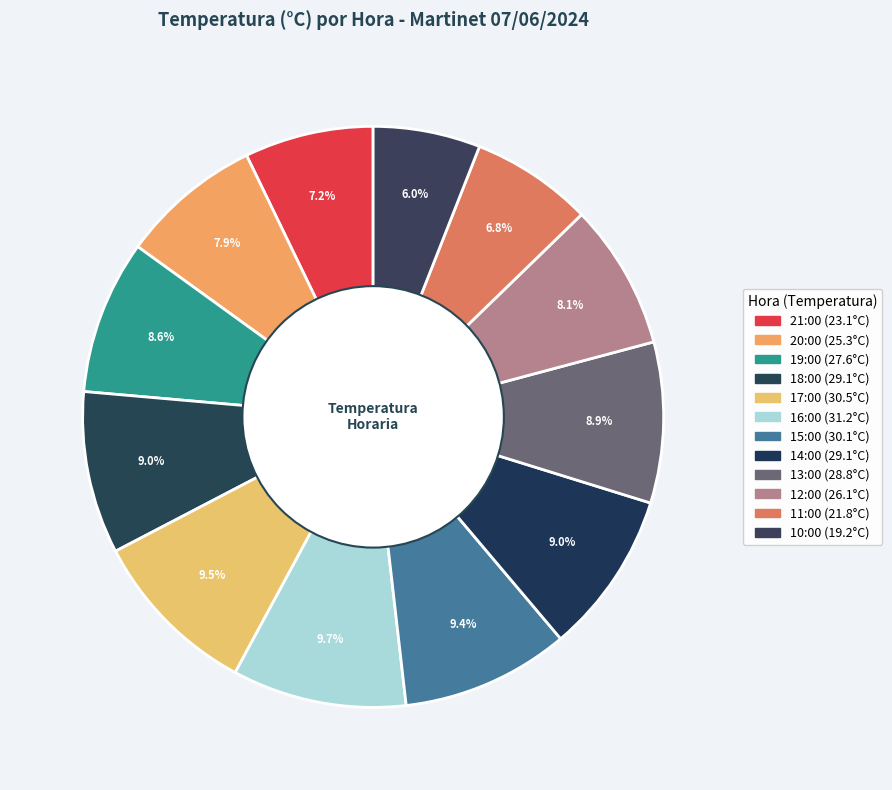

To the nearest percent, what is the difference between the largest and smallest slice percentages?

4%